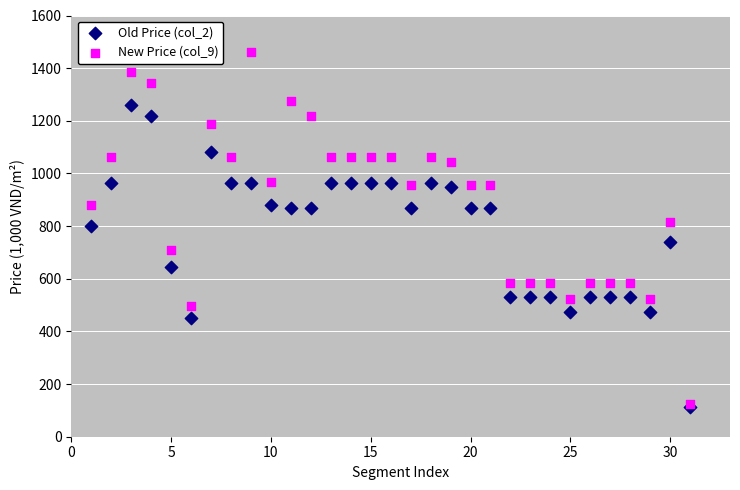

What are all the series names shown in the legend?

Old Price (col_2), New Price (col_9)